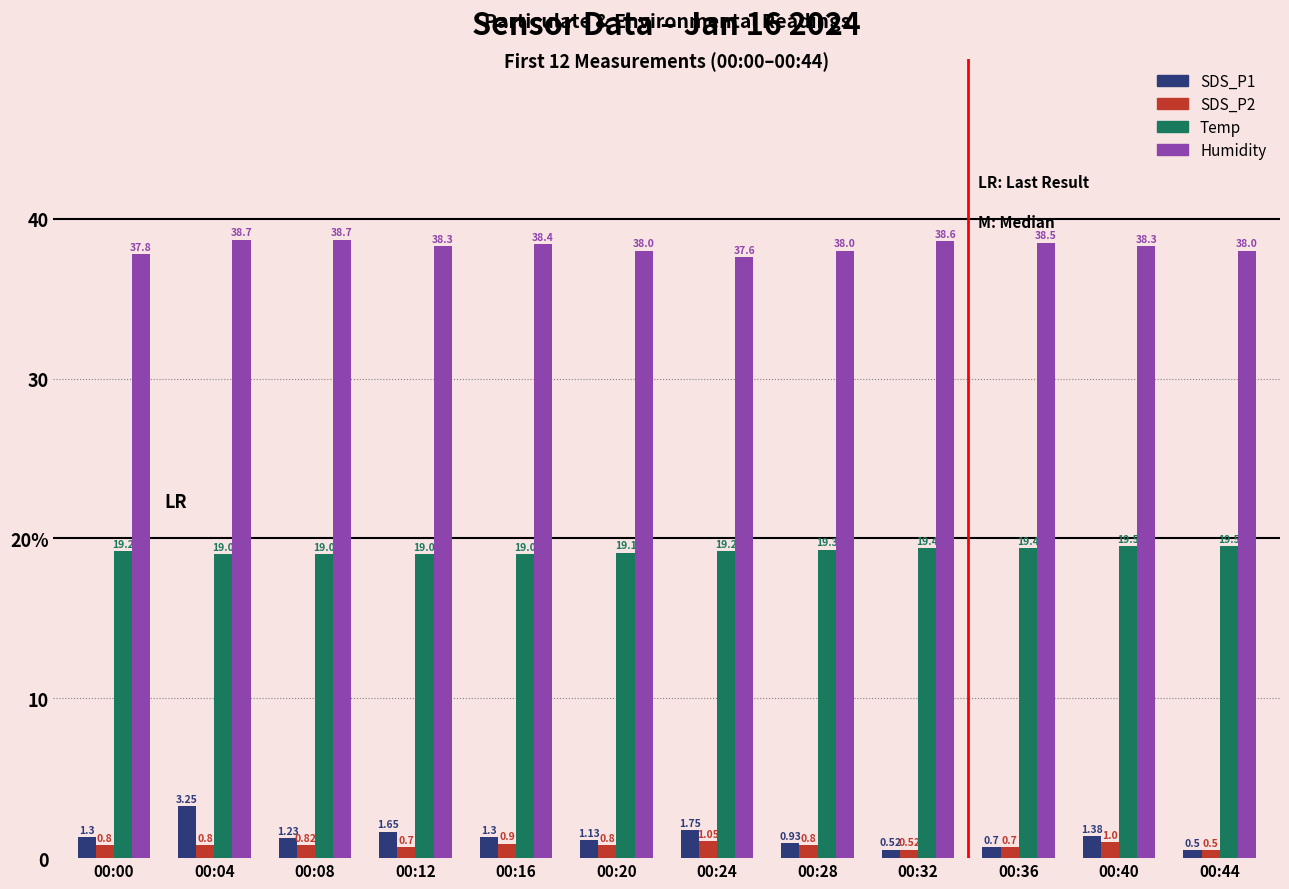

What is the total value across all series at 00:32?

59.0